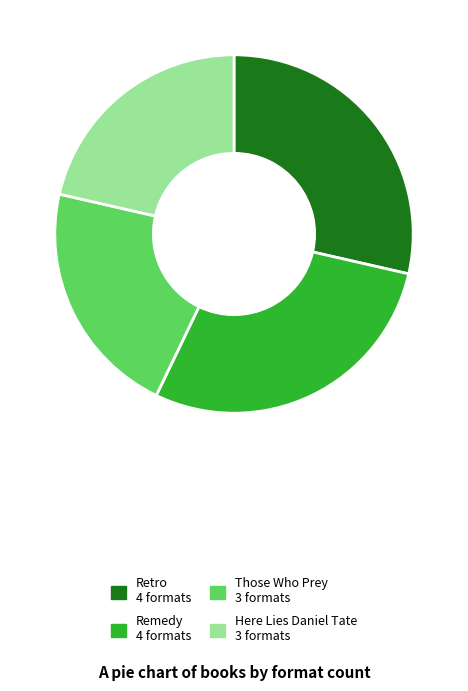

The Retro slice represents 21% of the pie. True or false?

False